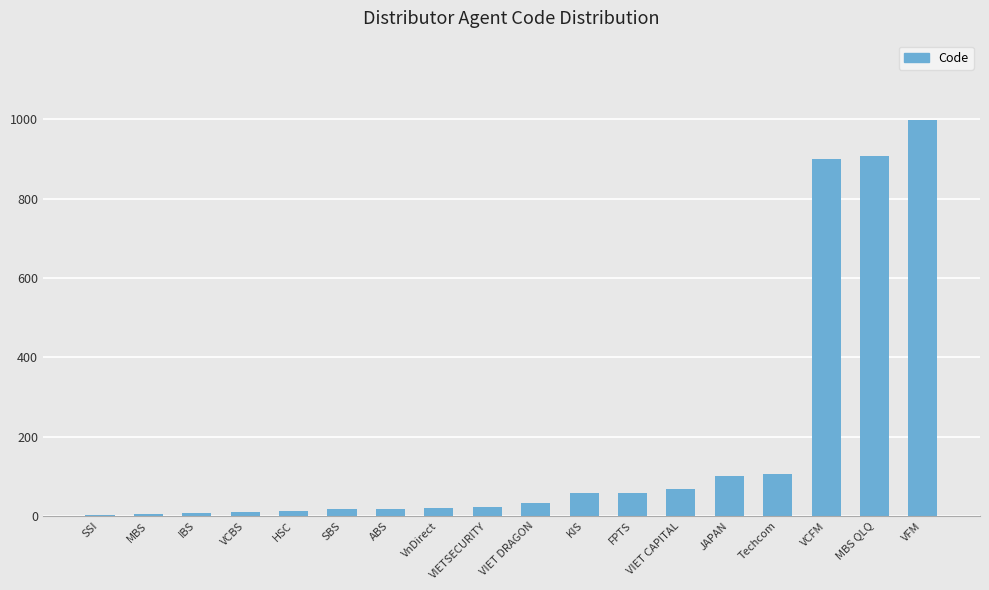

What is the maximum value shown in the chart?

999